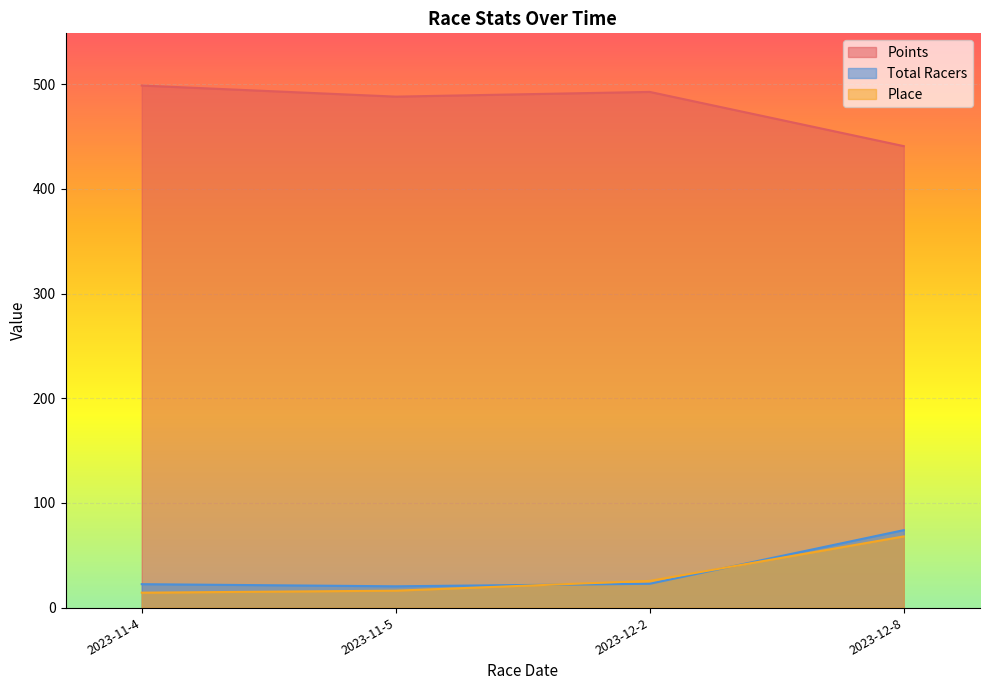

After their last crossing, which series has the higher values: Total Racers or Place?

Total Racers